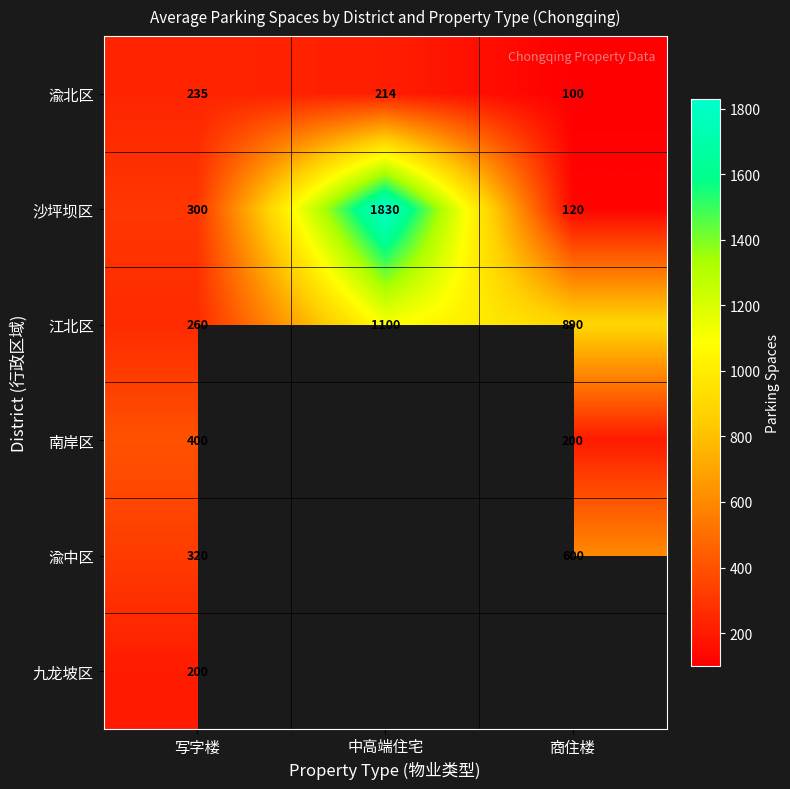

Count the 江北区 values in the range 260 to 1100.

3